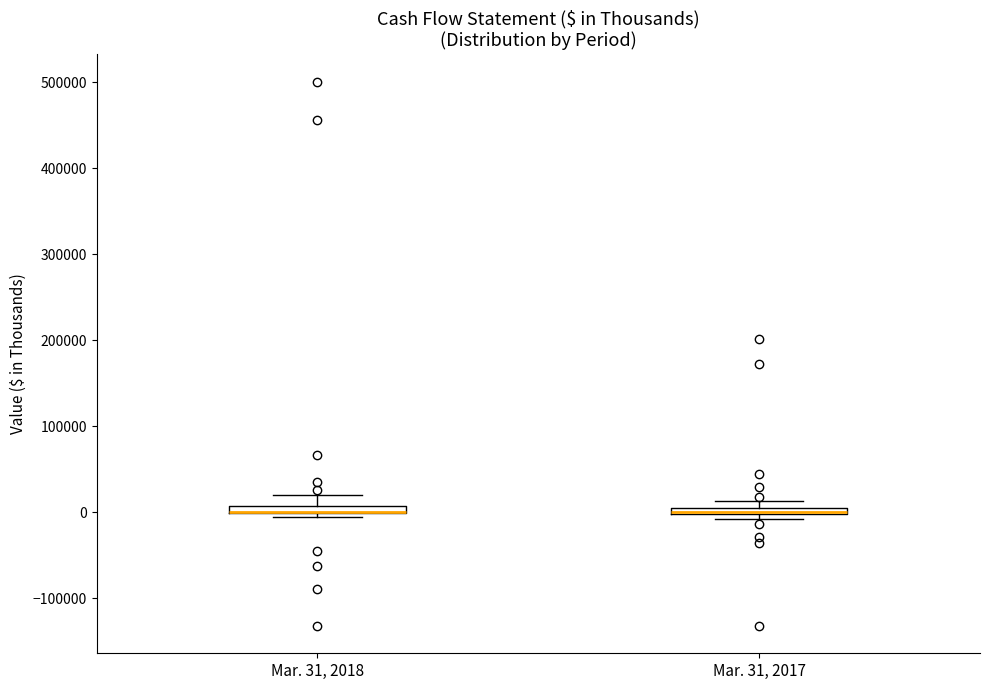

Where is the upper edge of the box for Mar. 31, 2017 on the y-axis? The values are not printed on the chart, so give them approximately, as read against the axis.

10000